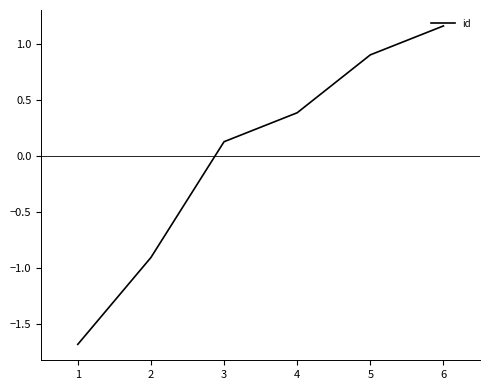

Where does the data first go above 0?

3